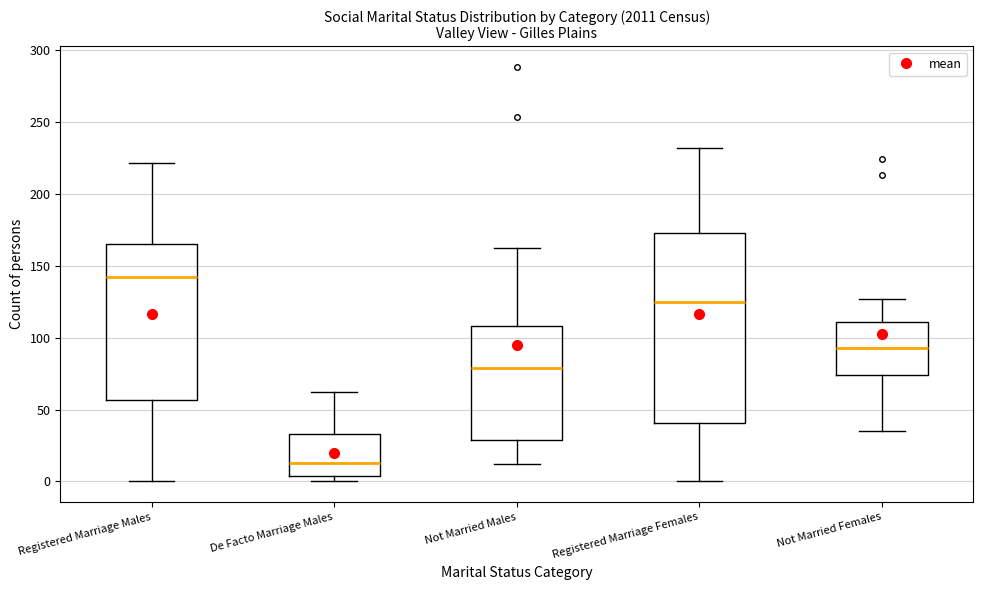

Where does the median line of the box for Registered Marriage Males sit on the y-axis? The values are not printed on the chart, so give them approximately, as read against the axis.

140